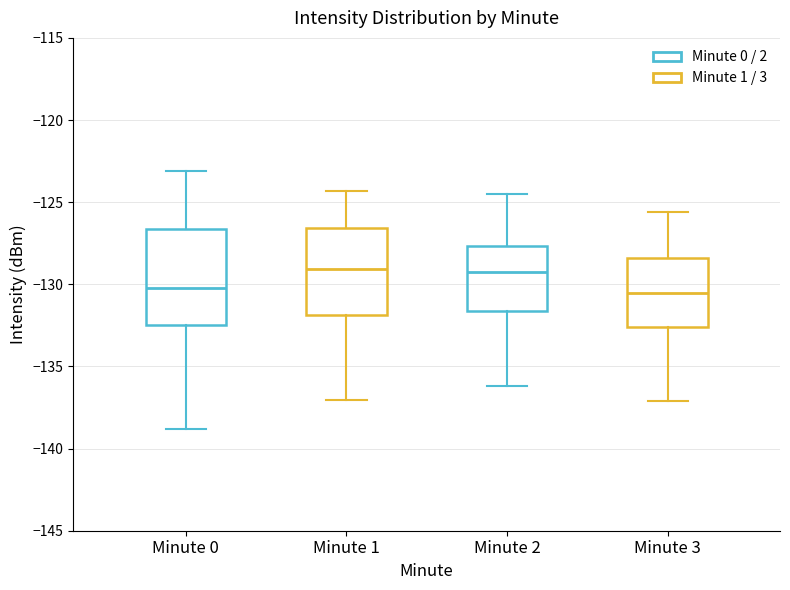

Where is the upper edge of the box for Minute 0 on the y-axis? The values are not printed on the chart, so give them approximately, as read against the axis.

-126.5